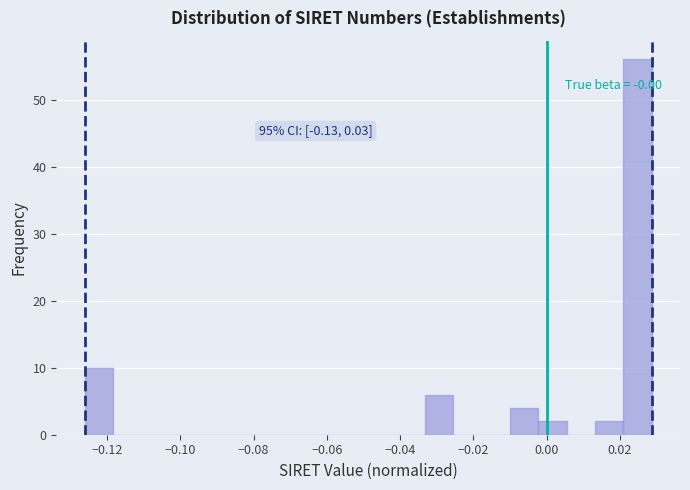

Read against the x-axis, roughly where is the centre of the tallest bar?

0.024